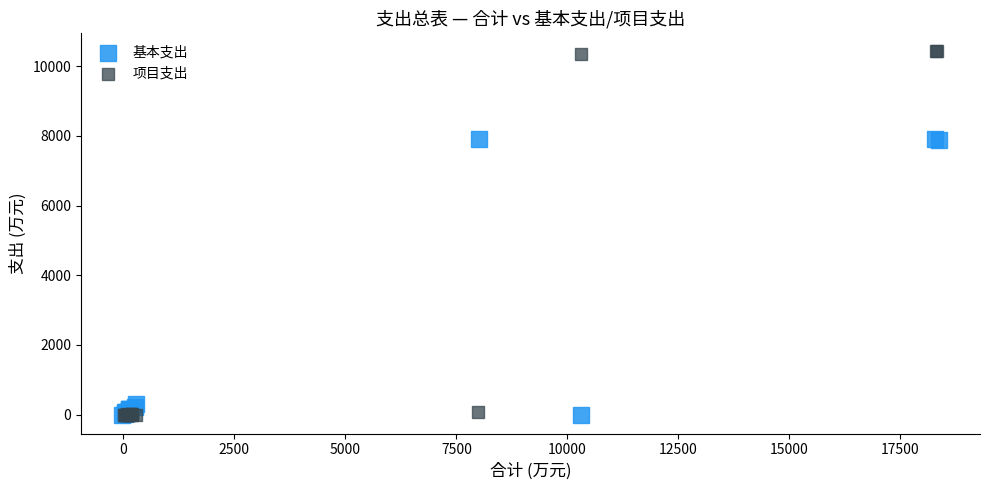

Which series has the largest Y range (max minus min)?

项目支出